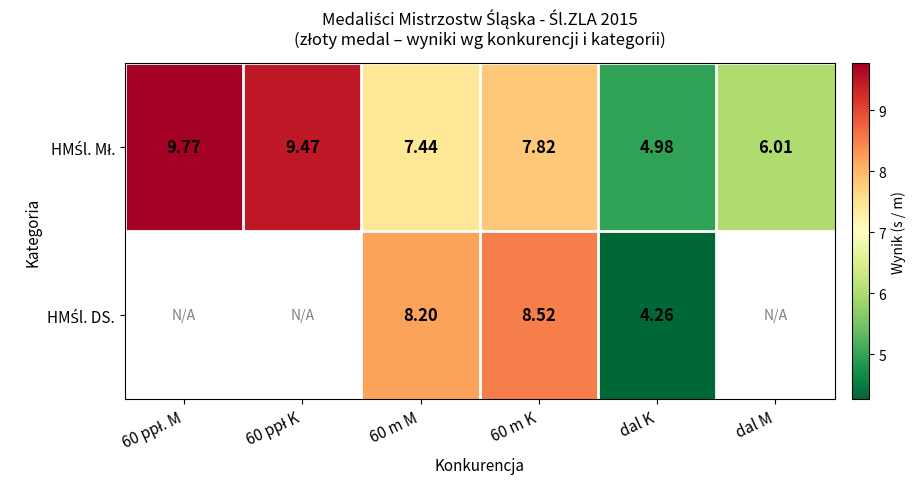

How many values in HMŚl. DS. are above zero?

3